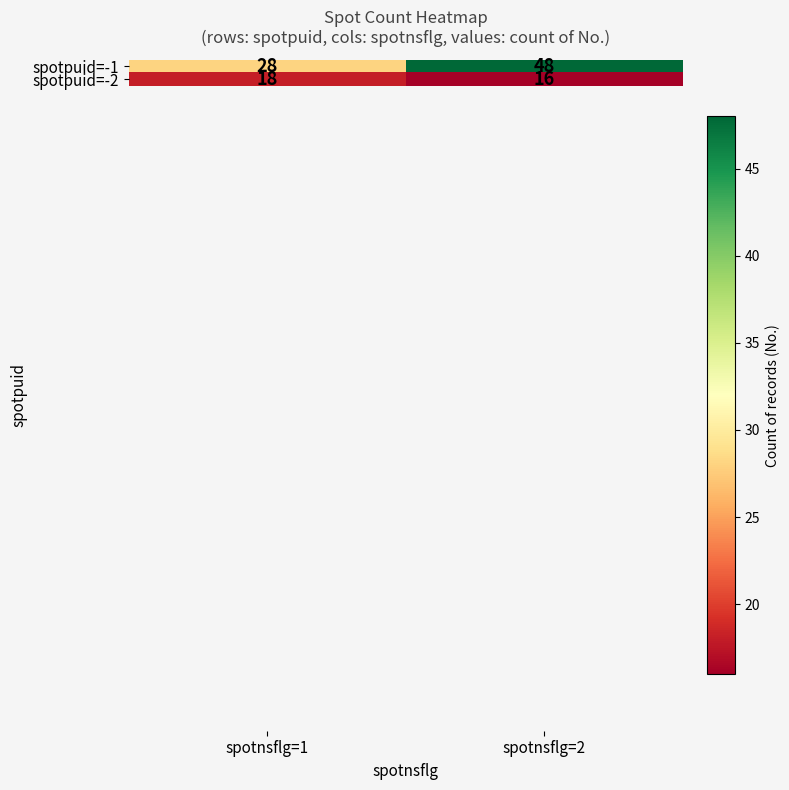

What is the minimum value shown in the chart?

16